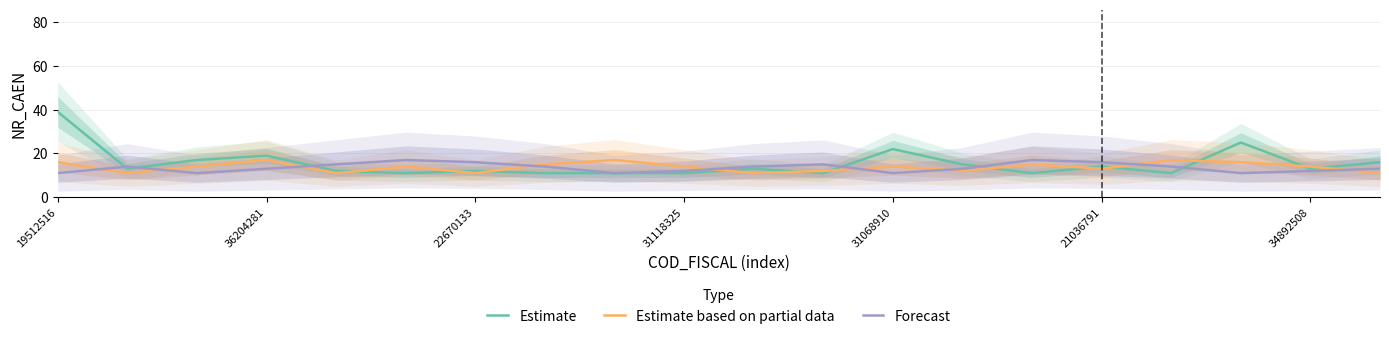

Which label corresponds to the largest value in the chart?

19512516